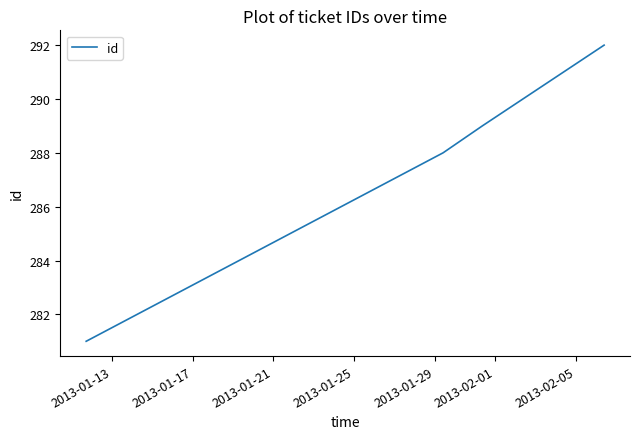

True or false: there are more than 2 points higher than both neighbors.

False